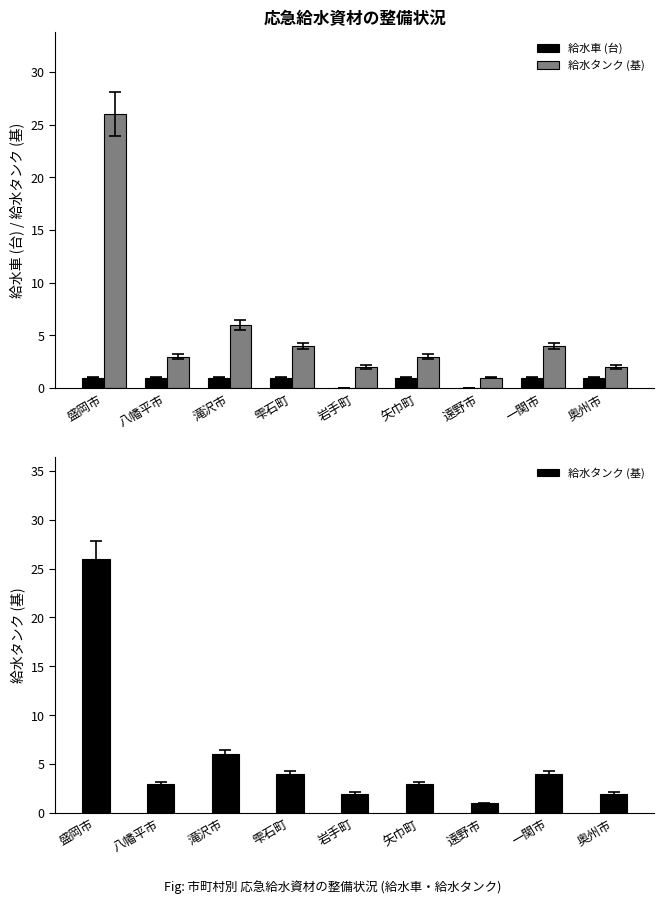

What are all the series names shown in the legend?

給水車 (台), 給水タンク (基)